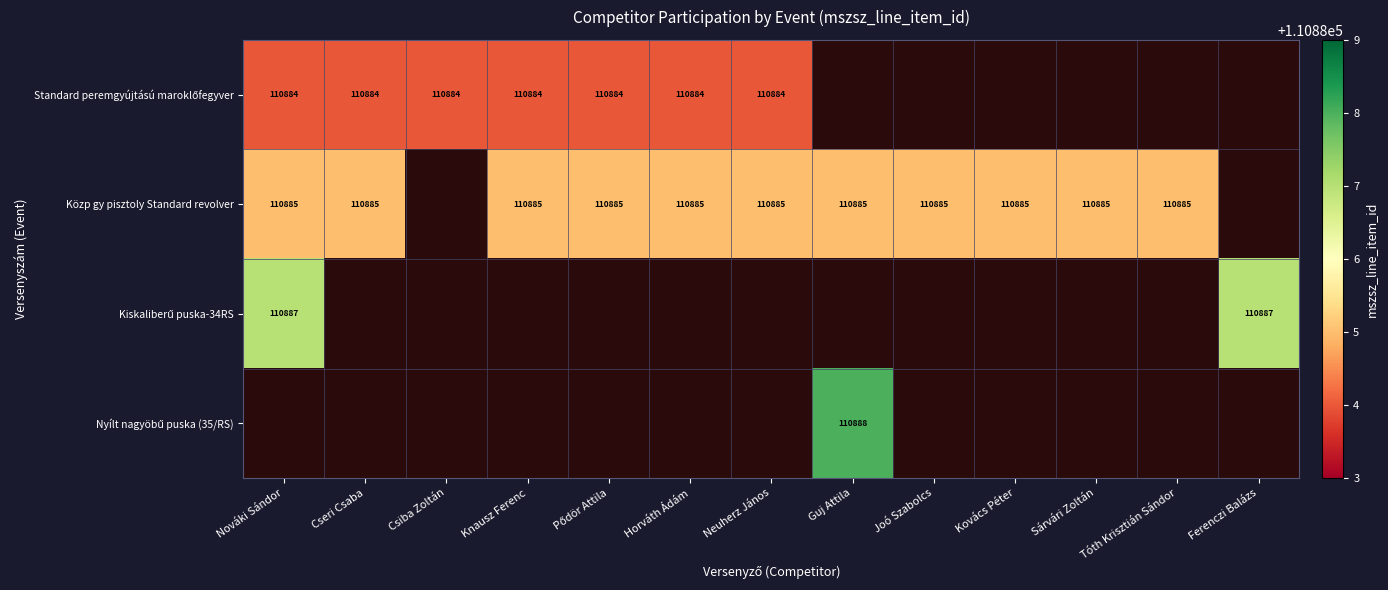

At how many categories does at least one series exceed 110886?

3